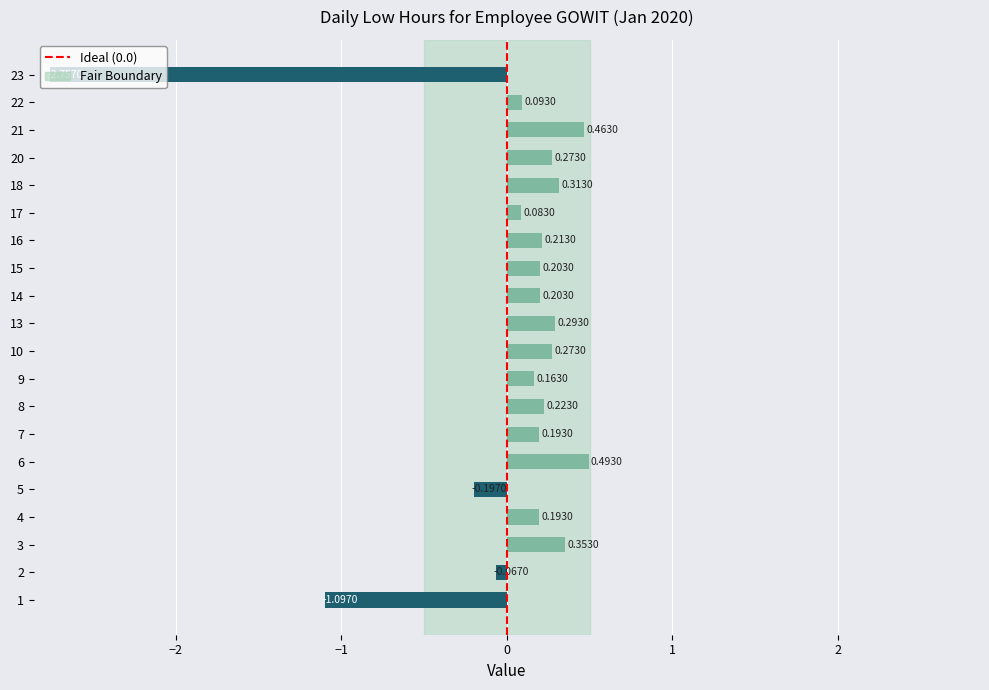

How many data points does each series have?

20